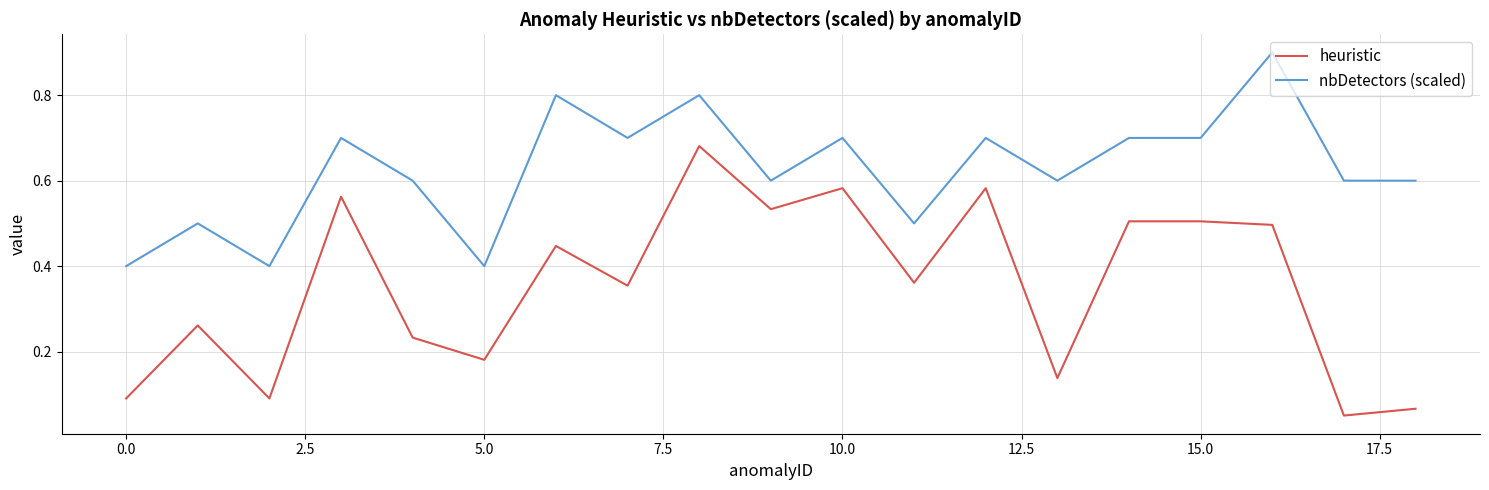

What is the sum of all heuristic values?

6.7